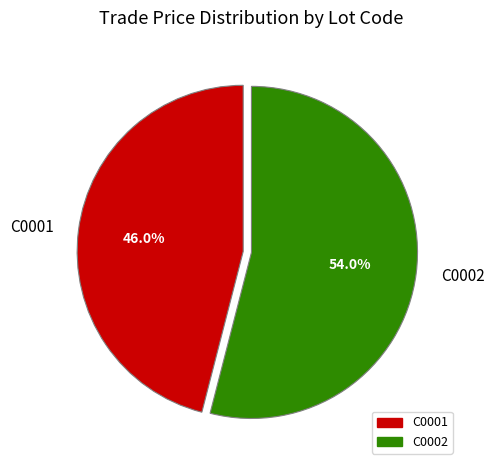

To the nearest percent, what is the average slice percentage?

50%